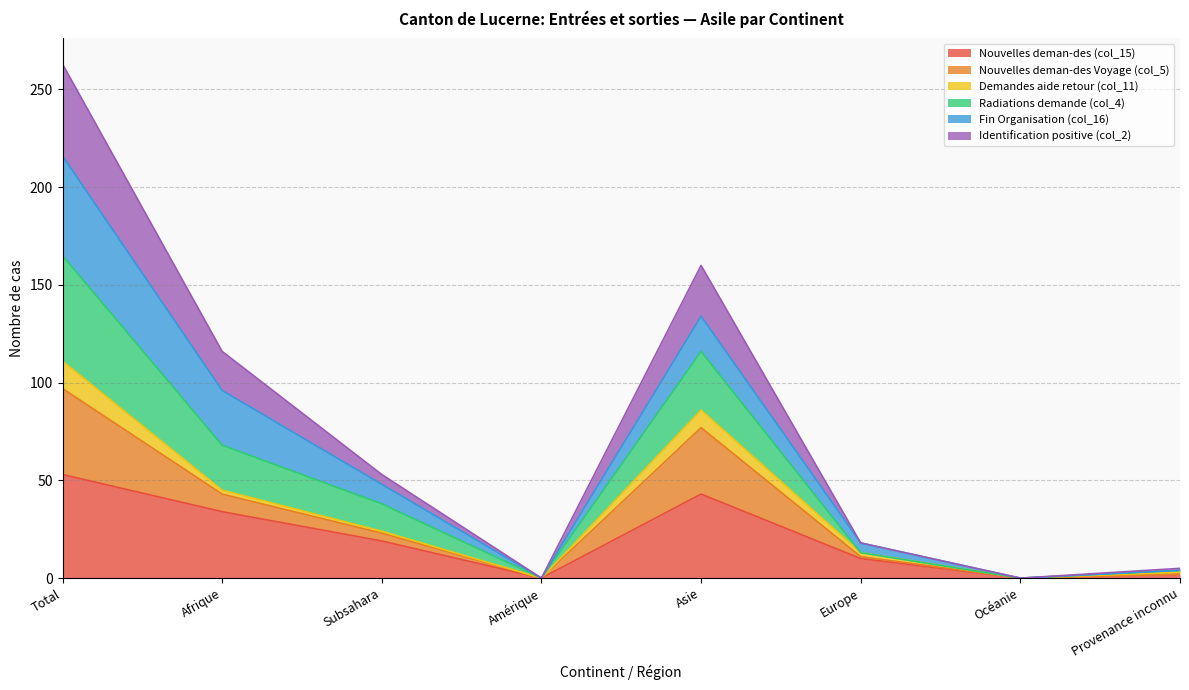

Which category has the highest value in the Nouvelles deman-des (col_15) series?

Total